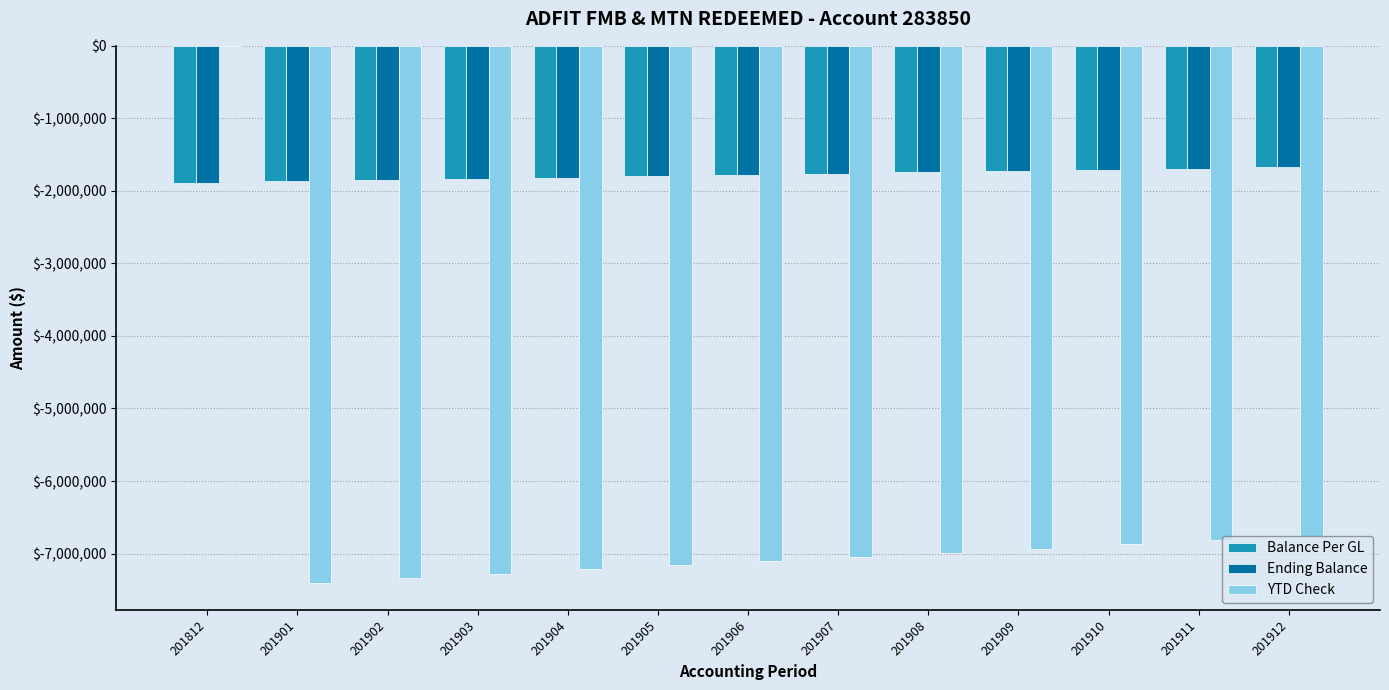

The value of YTD Check at 201912 is -1414546.6. True or false?

False